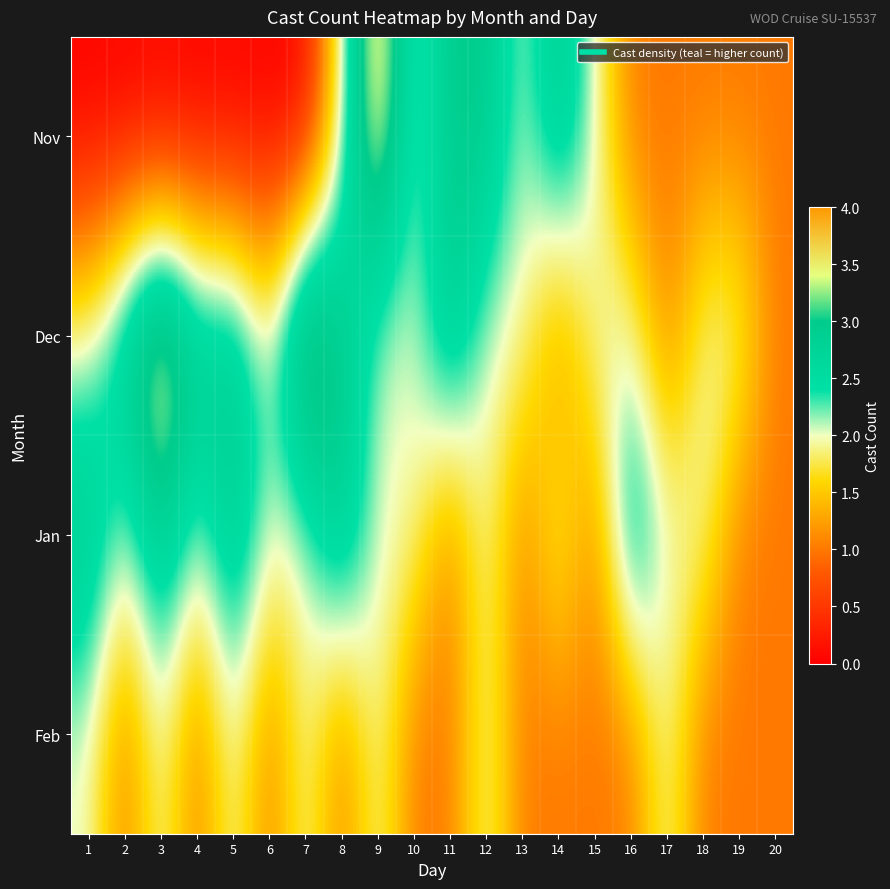

Rank the series by their maximum value, from highest to lowest.

Nov, Dec, Jan, Feb